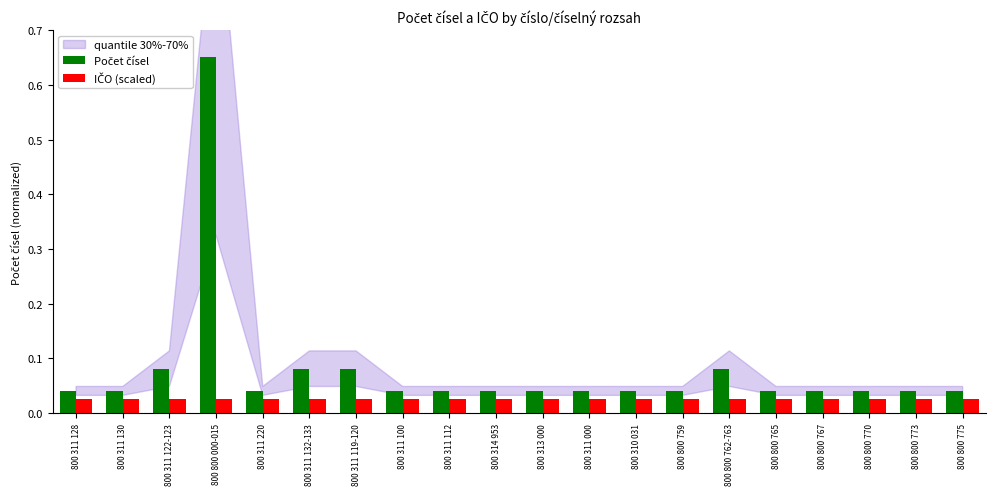

How many bars are there in total?

40